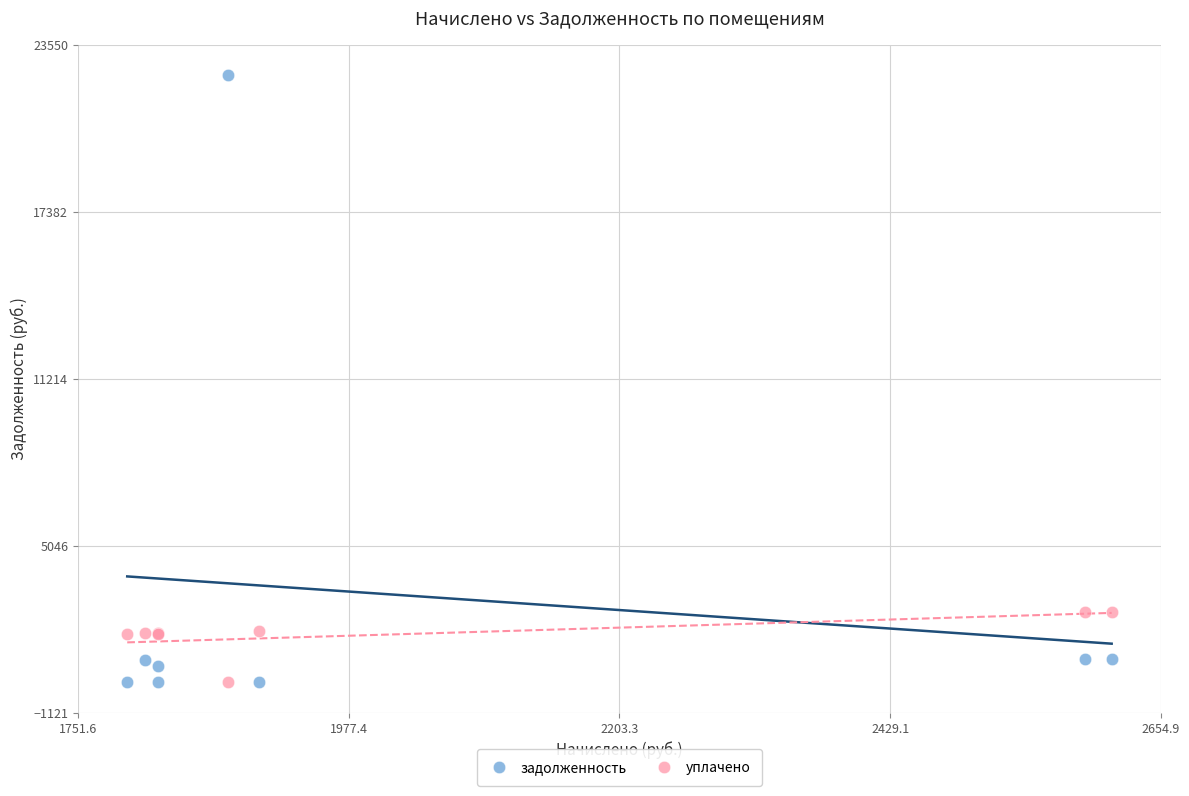

What is the X range (max minus min) for the scatter plot?

821.2